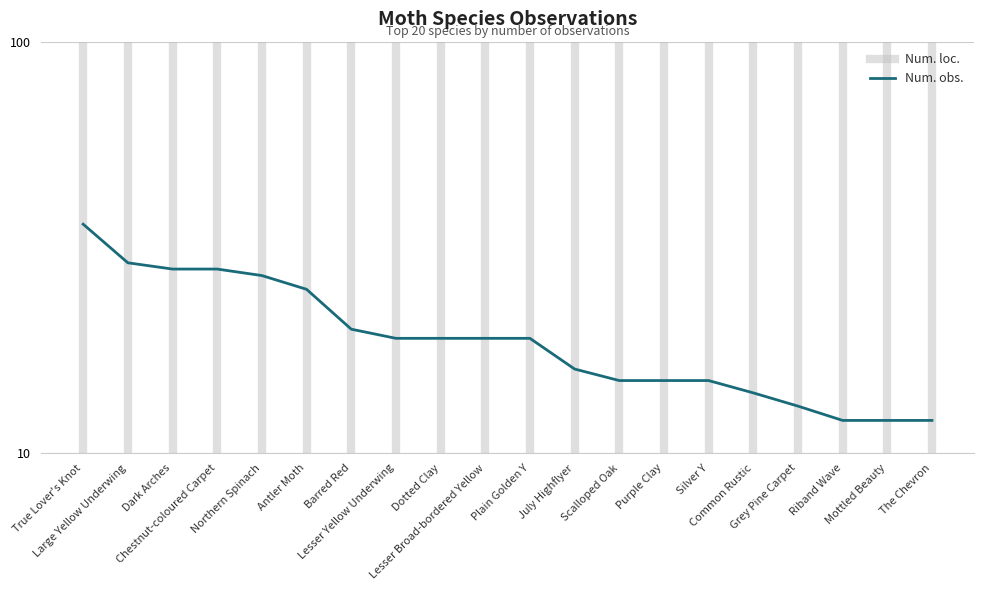

Where is the data nearest to the value 24?

Antler Moth